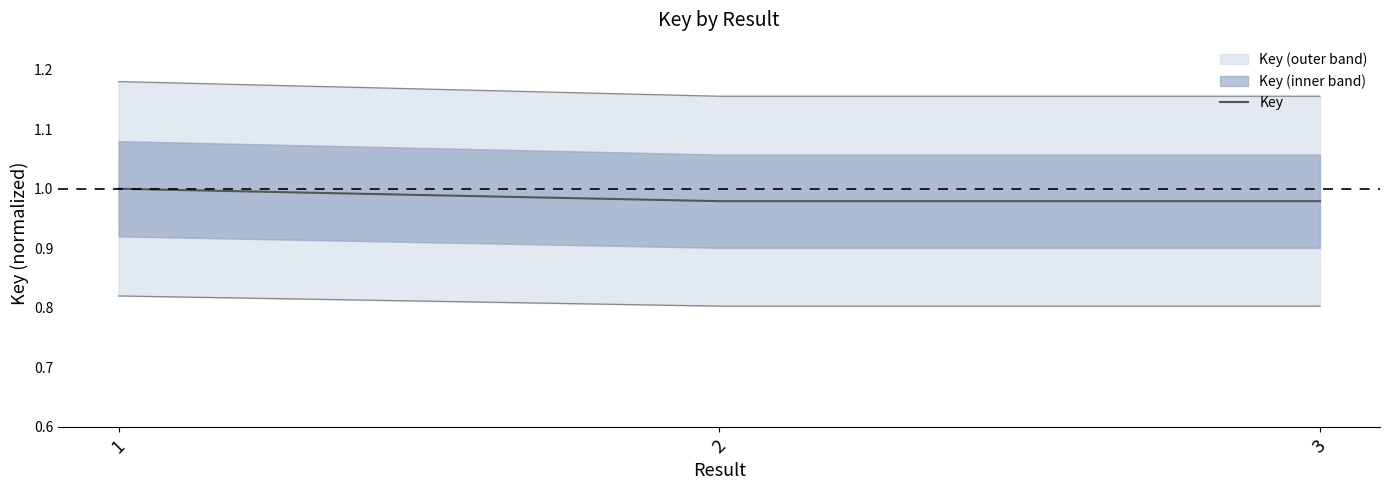

What is the value of the 1st point from the left?

1.0